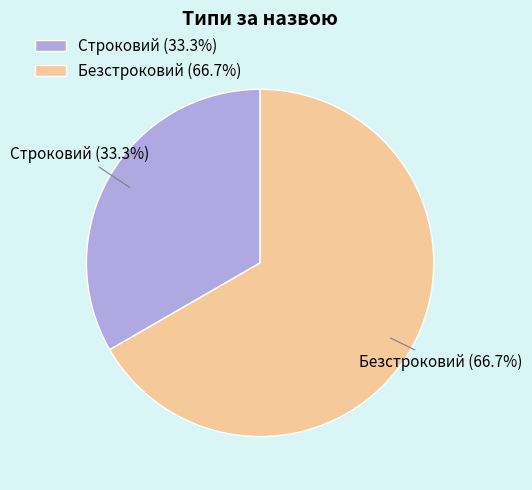

Does Безстроковий represent more than half of the total?

Yes